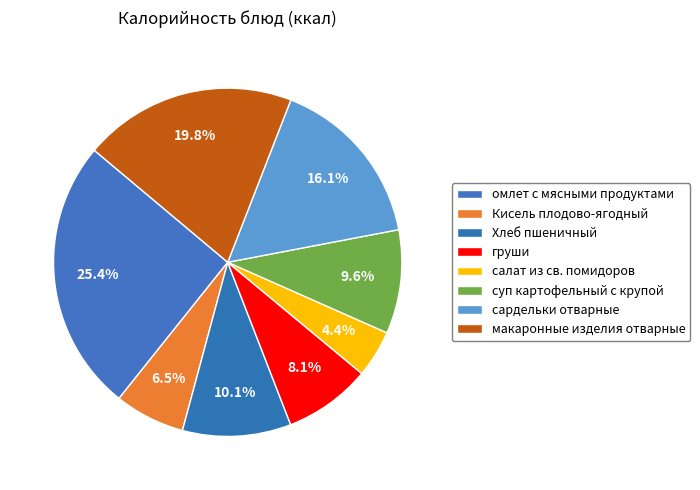

To the nearest percent, what percentage of the pie is омлет с мясными продуктами?

25%